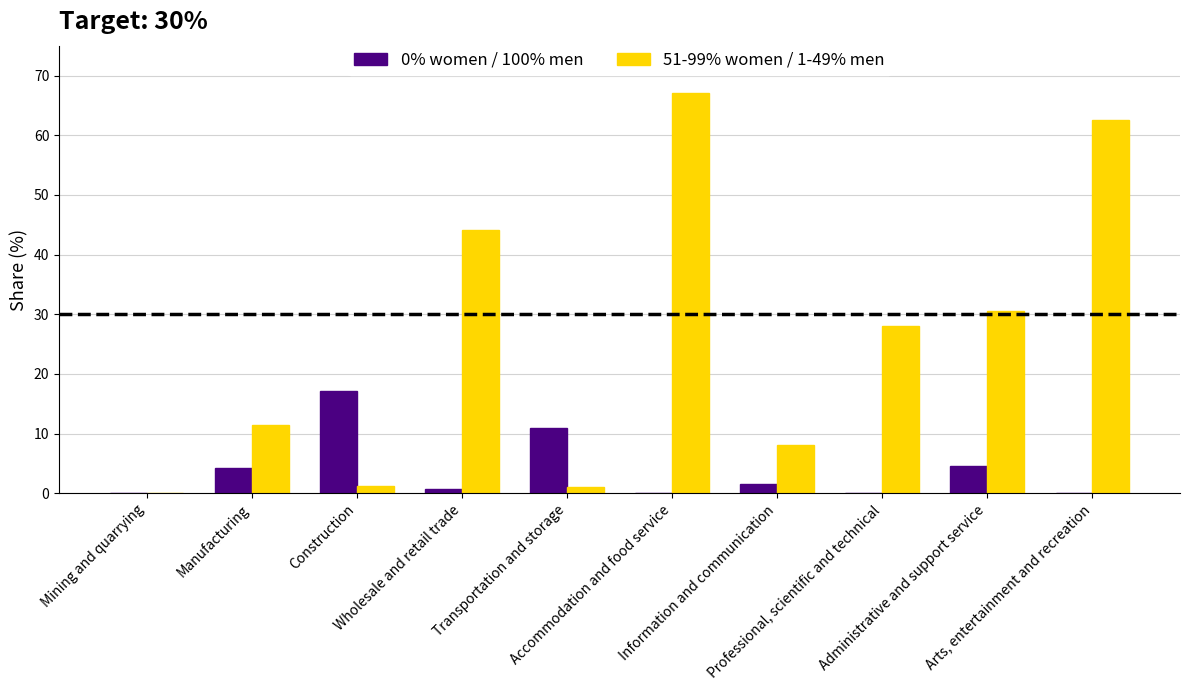

Which series has the largest total across all categories?

51-99% women / 1-49% men